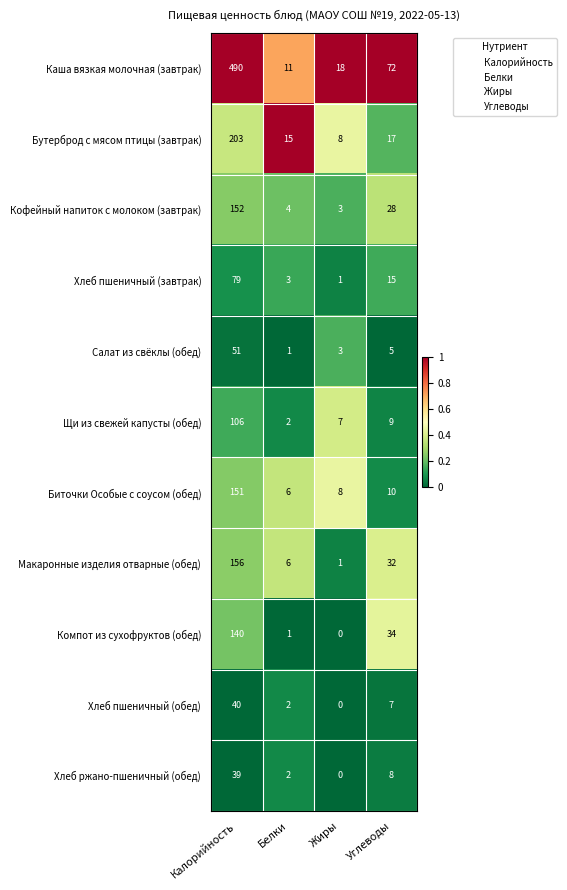

How many categories are shown in the chart?

4